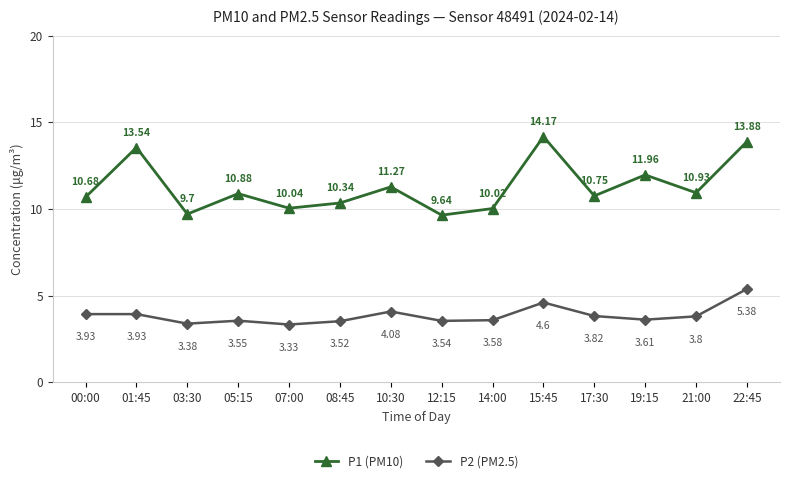

At which category is the sum across all series the highest?

22:45